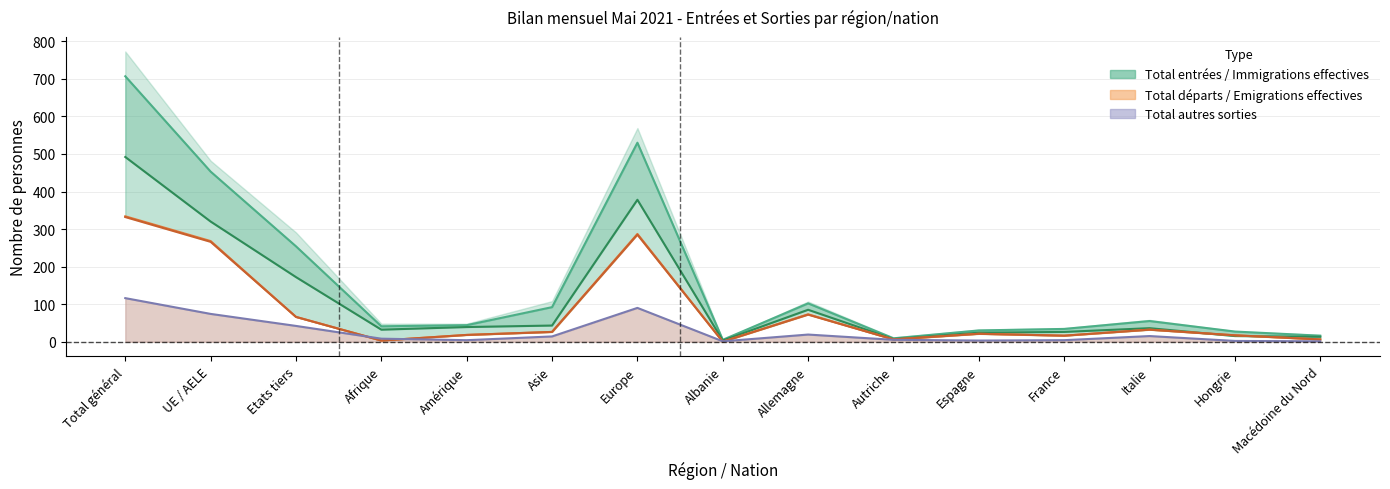

Rank the series by their maximum value, from lowest to highest.

Total autres sorties, Emigrations effectives, Total départs, Immigrations effectives, Total entrées